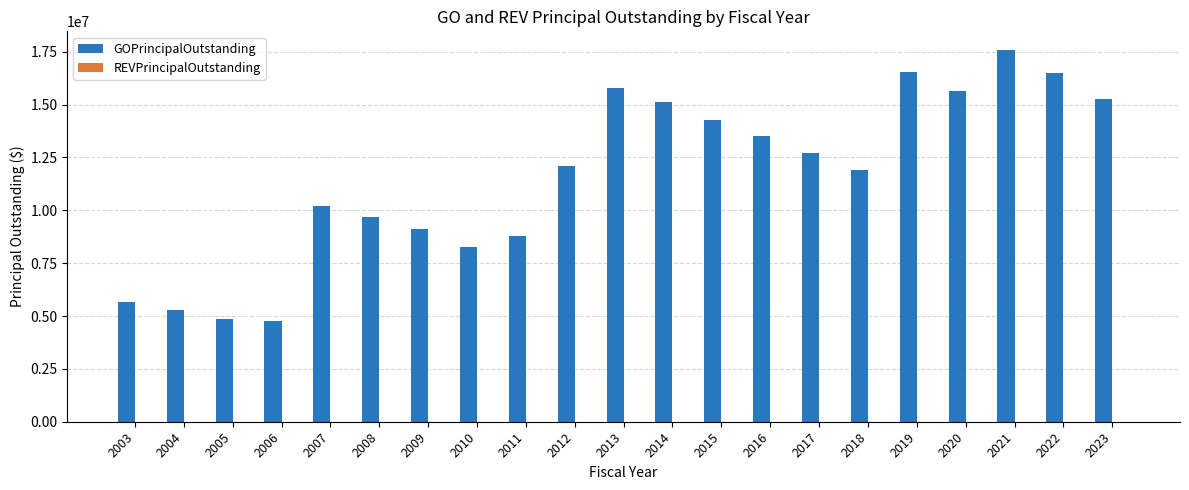

What is the difference between the maximum and second lowest values?

12745000